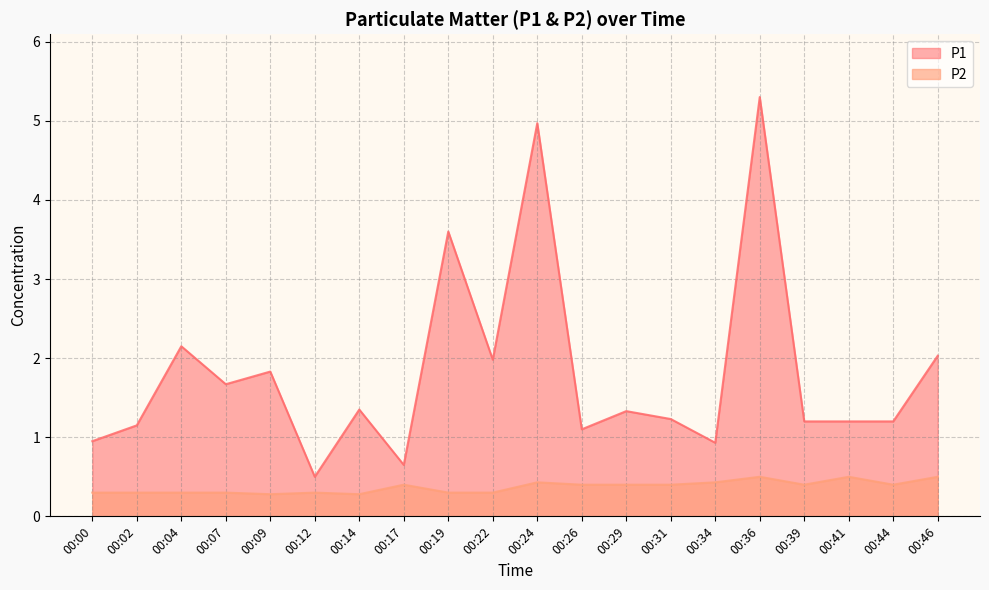

What is the difference between the second highest and second lowest values in the P1 series?

4.3